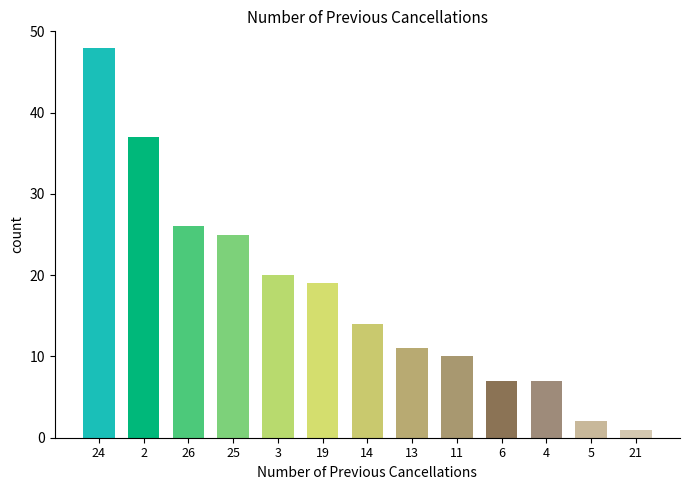

Reading left to right, extract all data points from this chart.

48	37	26	25	20	19	14	11	10	7	7	2	1